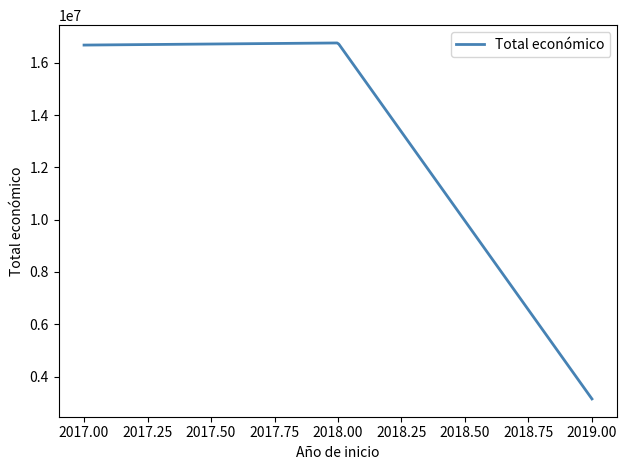

Count the number of categories in the chart.

300